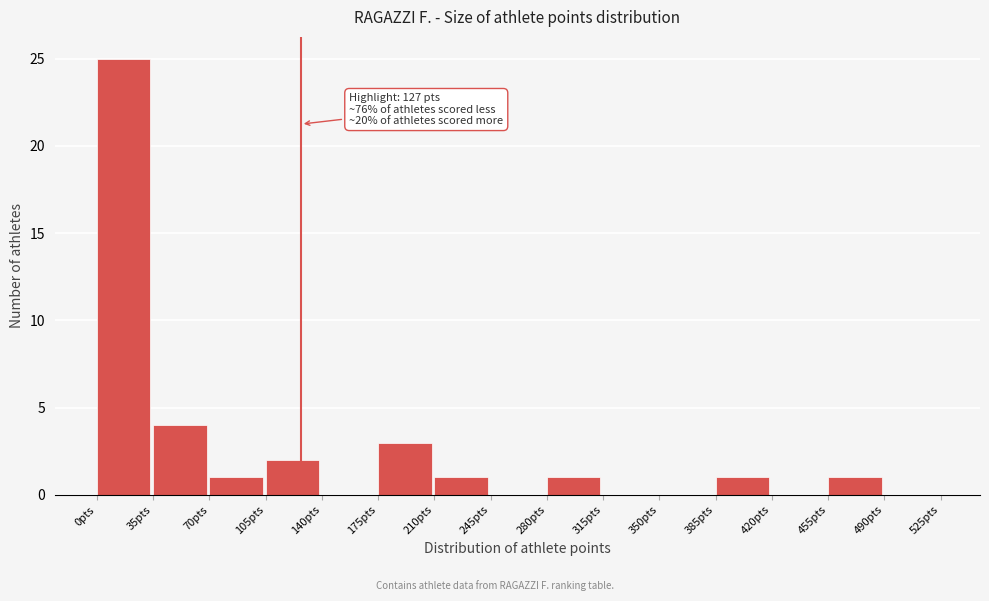

Over which range of the x-axis is the bar tallest?

0 to 35